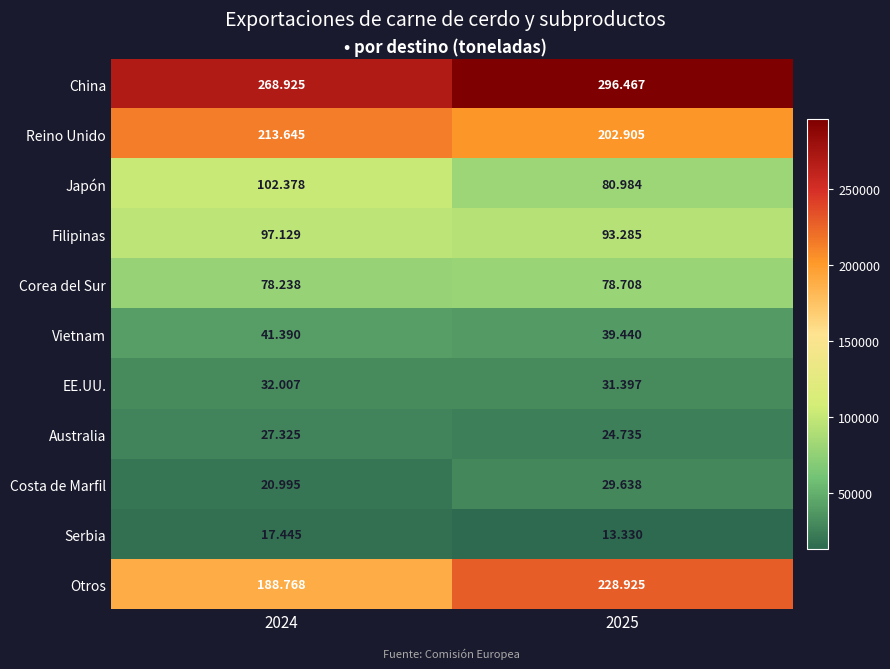

At which category is the sum across all series the highest?

2025